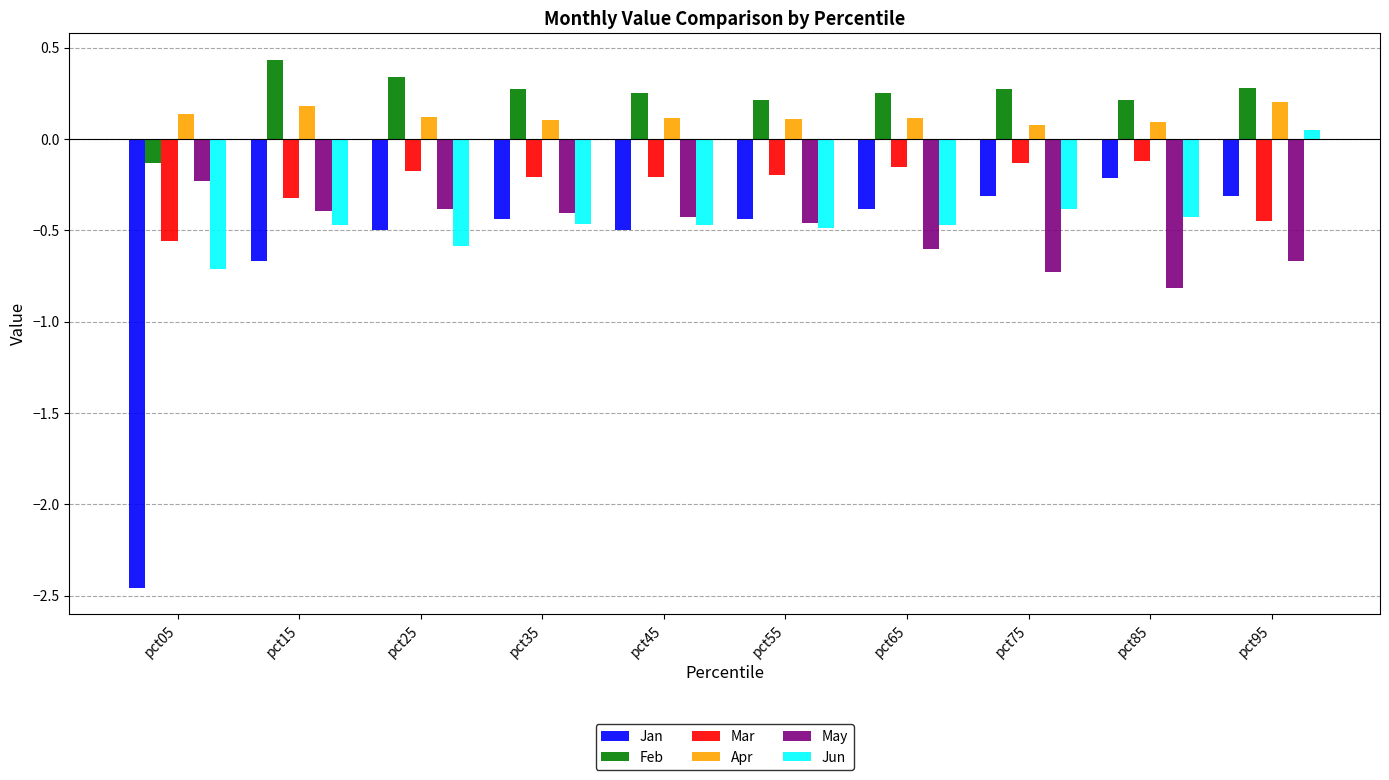

What is the spread (max minus min) of values at pct85?

1.0